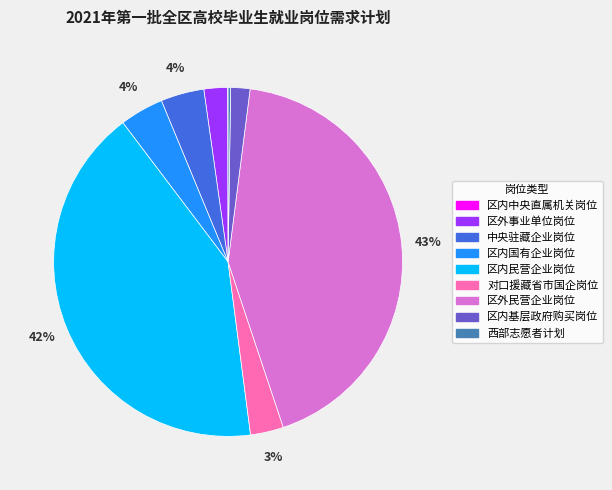

True or false: 区内国有企业岗位 accounts for 14% of the total.

False